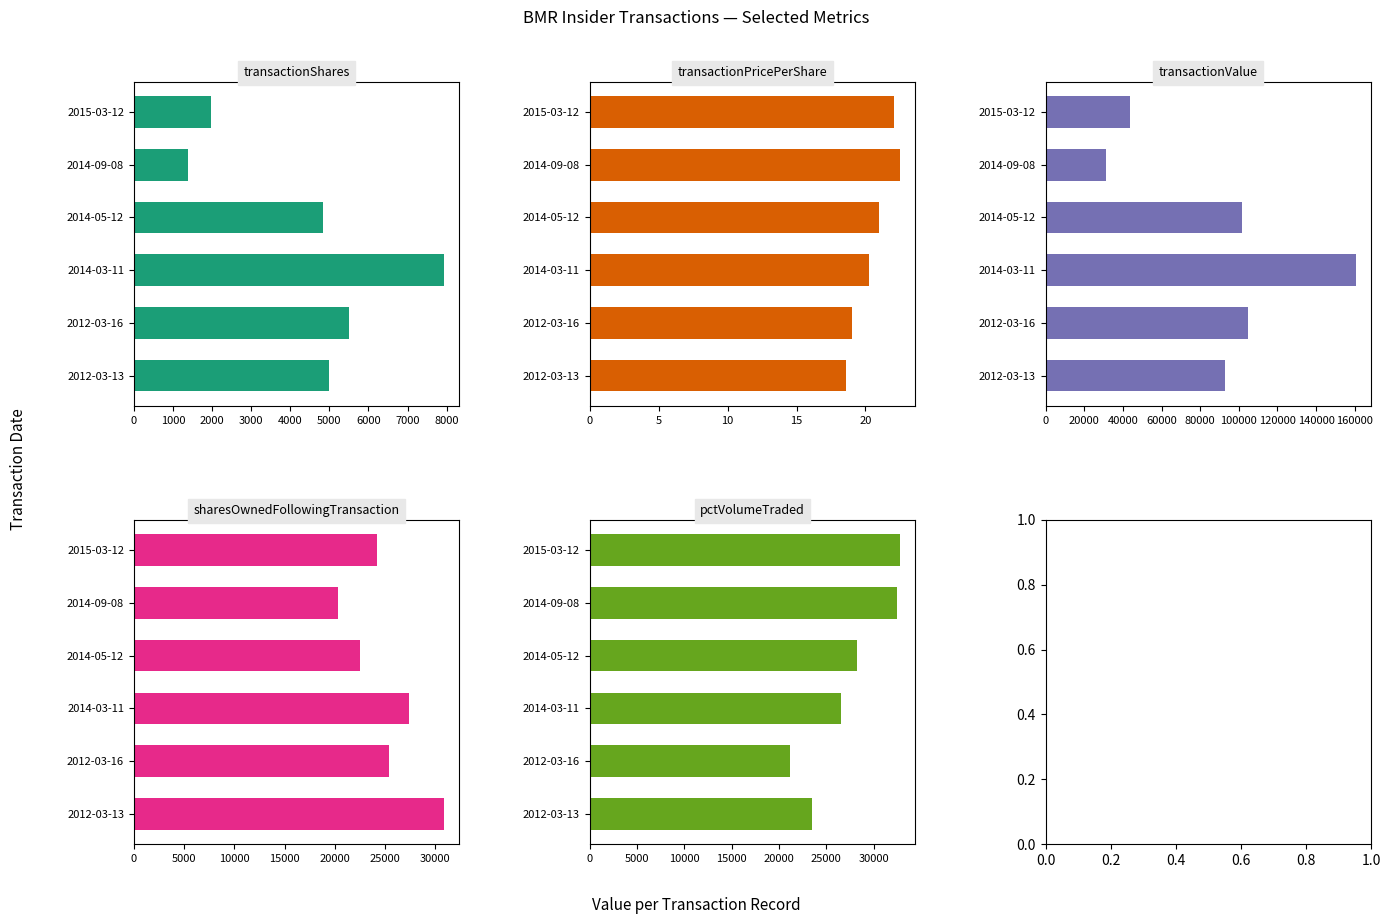

How many categories are shown in the chart?

6